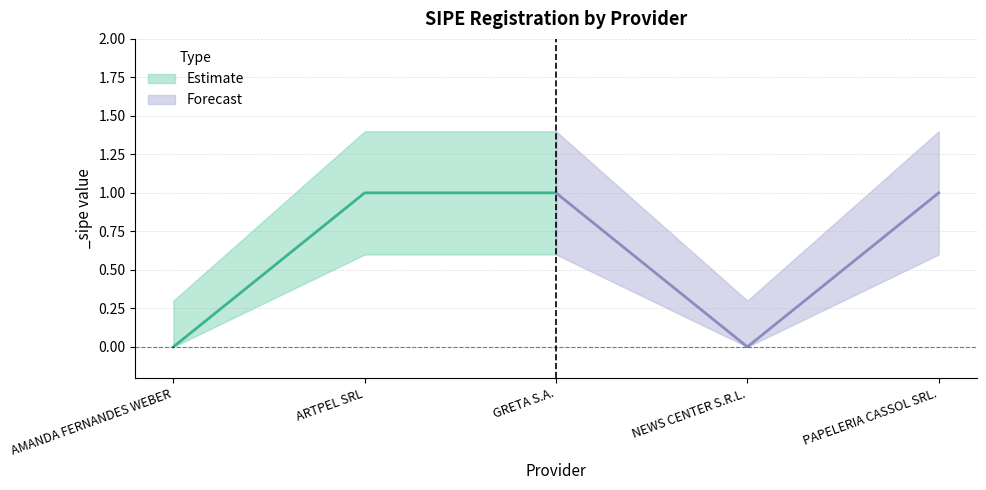

How many interior local valleys does the _sipe series have?

1